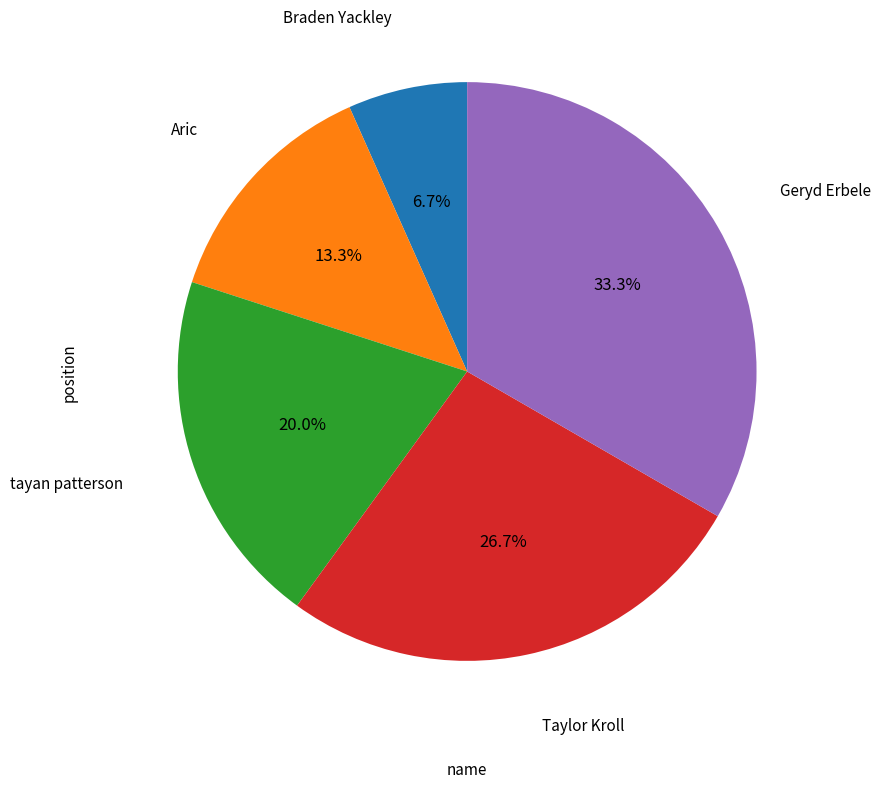

Is there any slice that represents more than half of the pie?

No